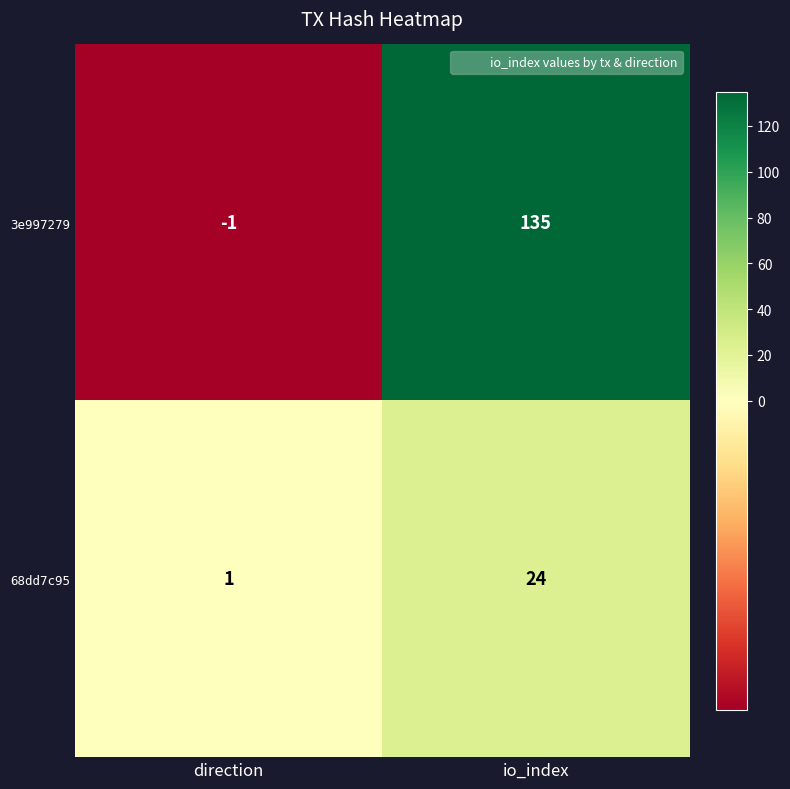

List the series in order of their peak value, lowest first.

68dd7c95, 3e997279